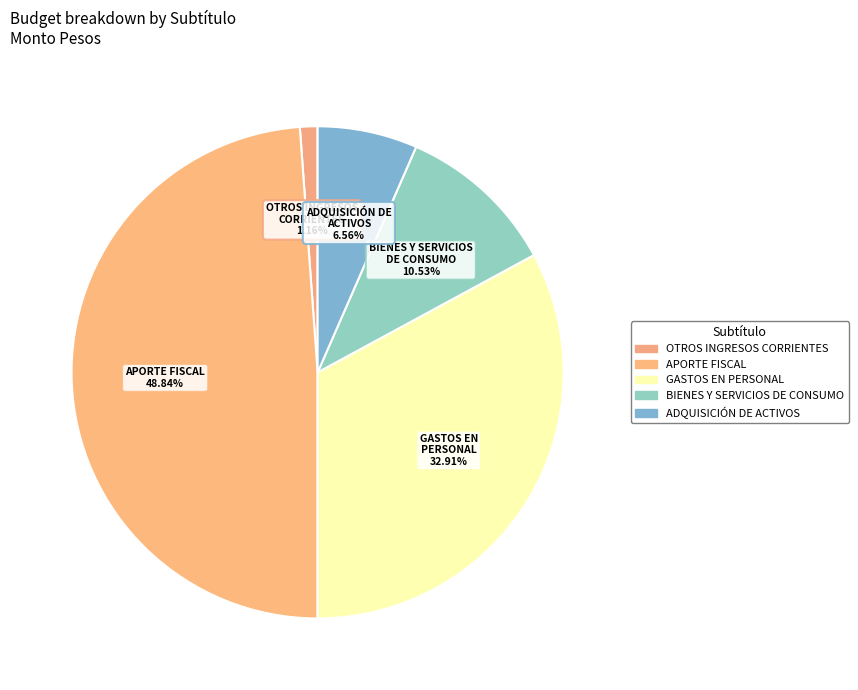

To the nearest percent, what is the average slice percentage?

20%